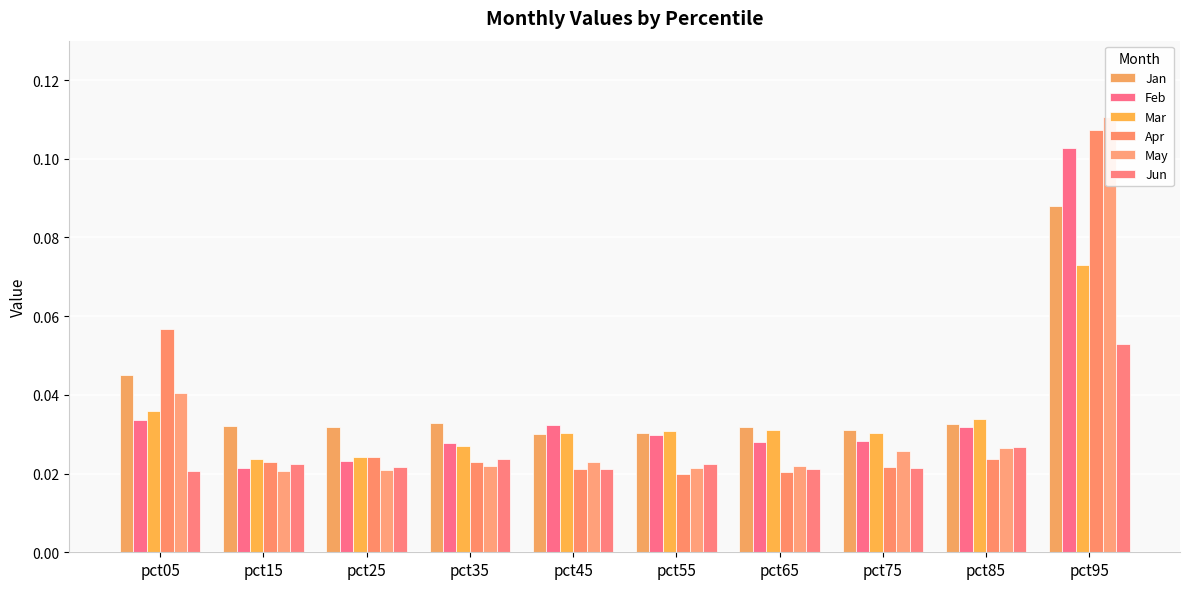

True or false: Jan has a value of 0.0 at pct95.

False